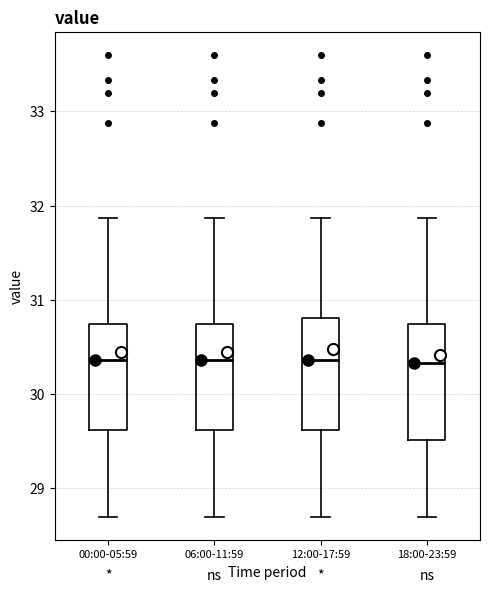

Where does the lower whisker of the box for 00:00-05:59 end on the y-axis? The values are not printed on the chart, so give them approximately, as read against the axis.

28.7